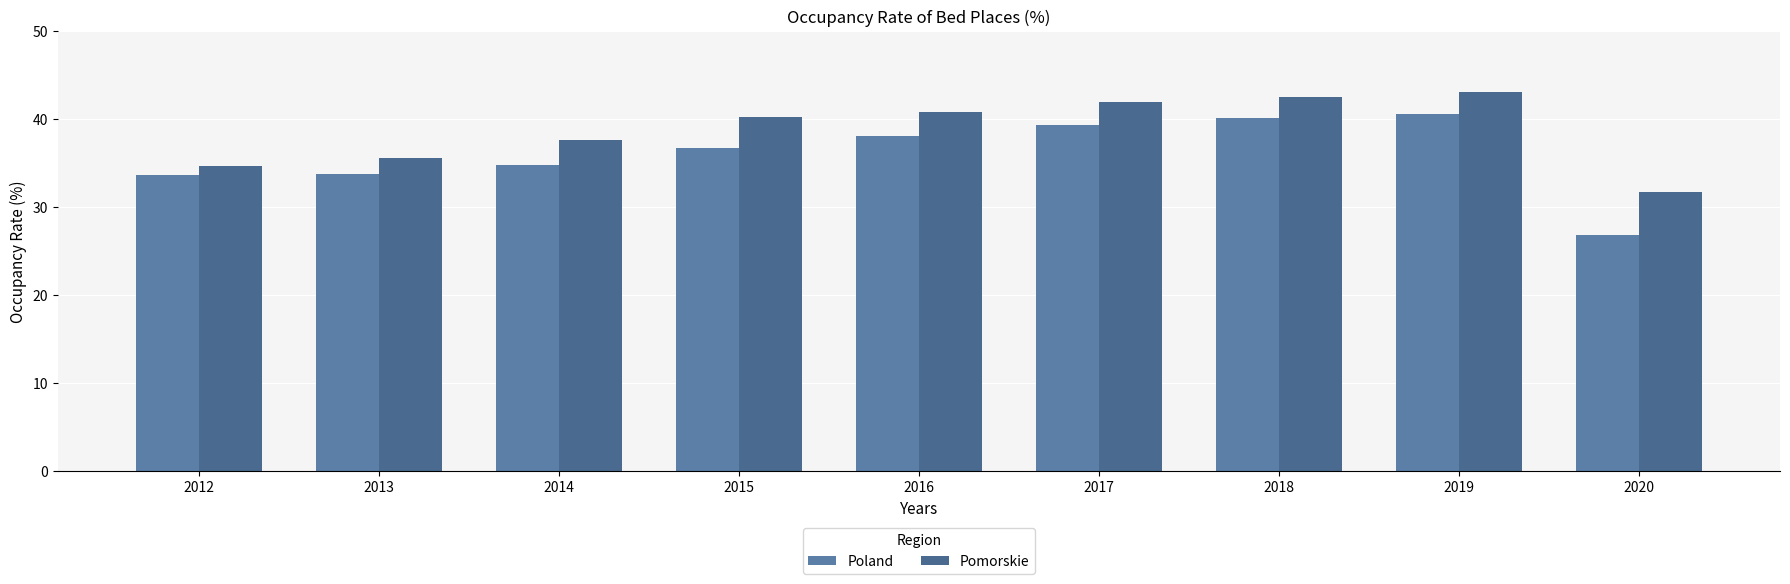

Where is Poland nearest to the value 33?

2012